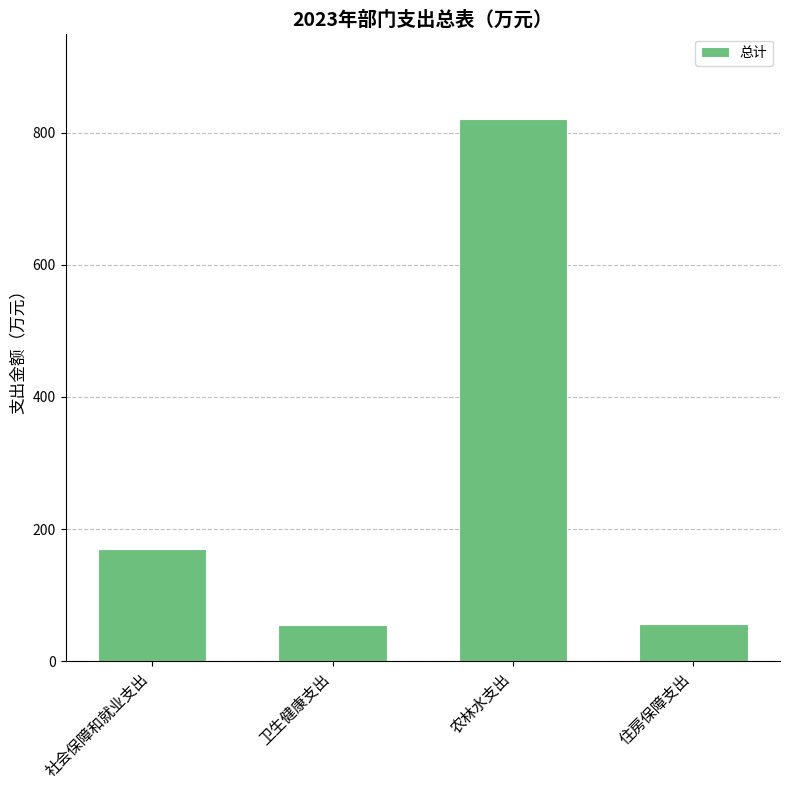

Is it true that the value at 住房保障支出 is 88.9?

False